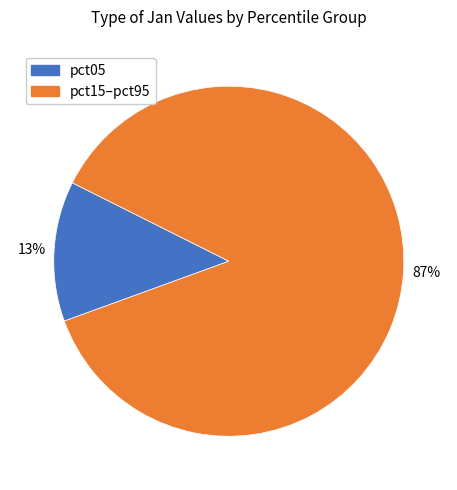

To the nearest percent, what is the average slice percentage?

50%